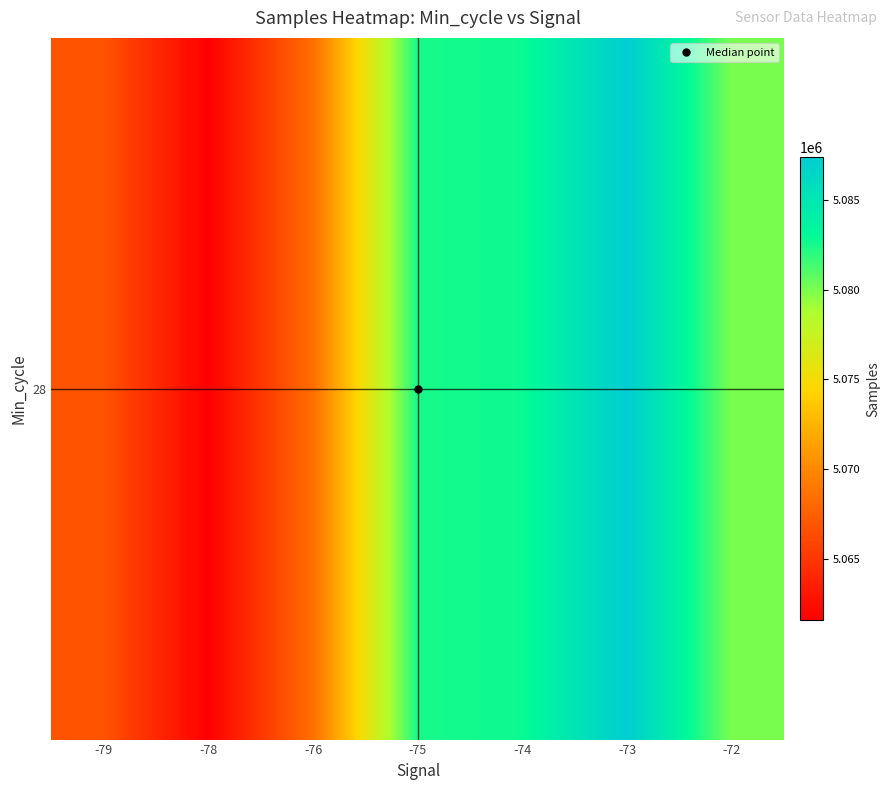

At which category does the chart reach its peak across all series?

-73